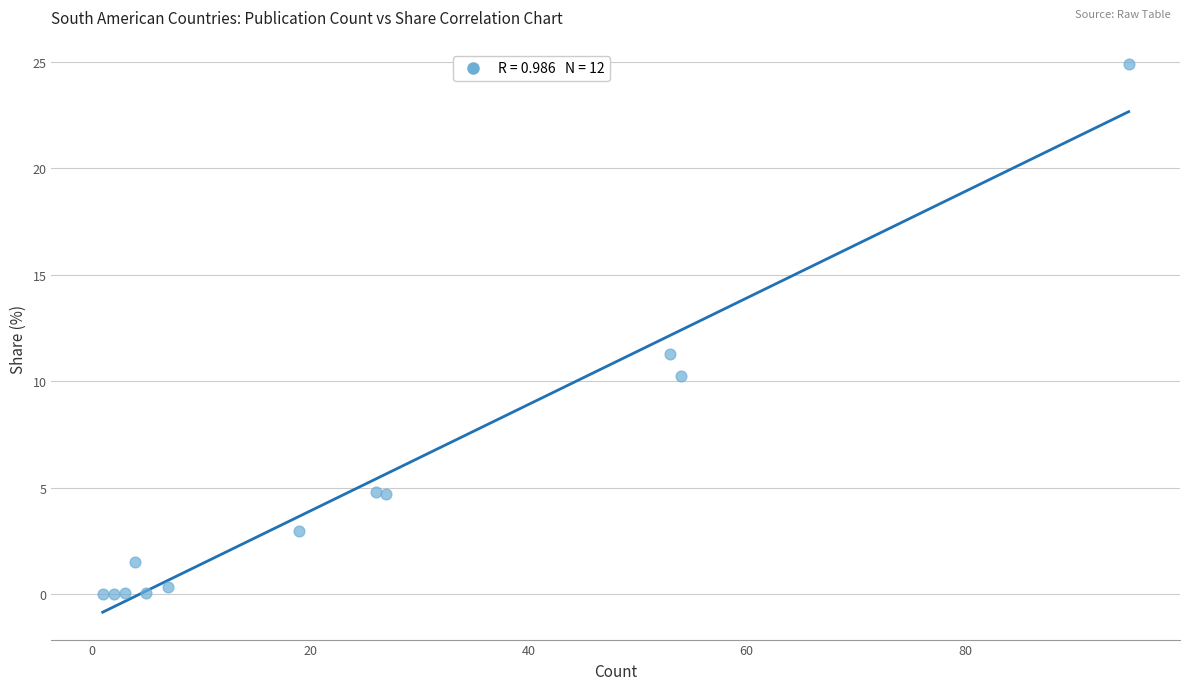

What Y value in the scatter plot is closest to 12?

11.3